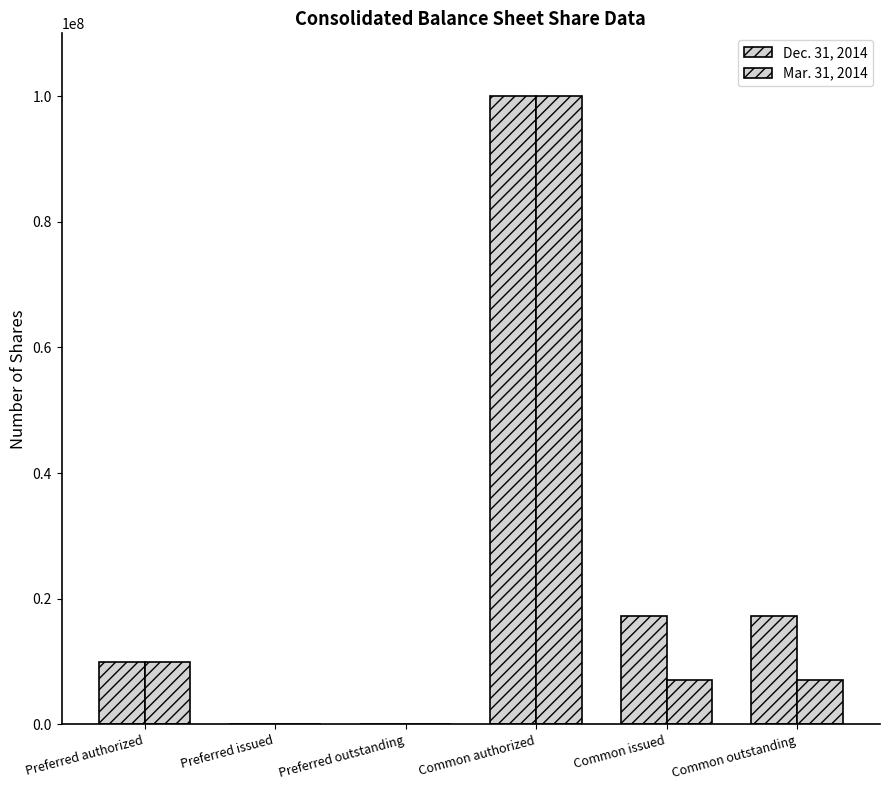

Which series has the largest total across all categories?

Dec. 31, 2014